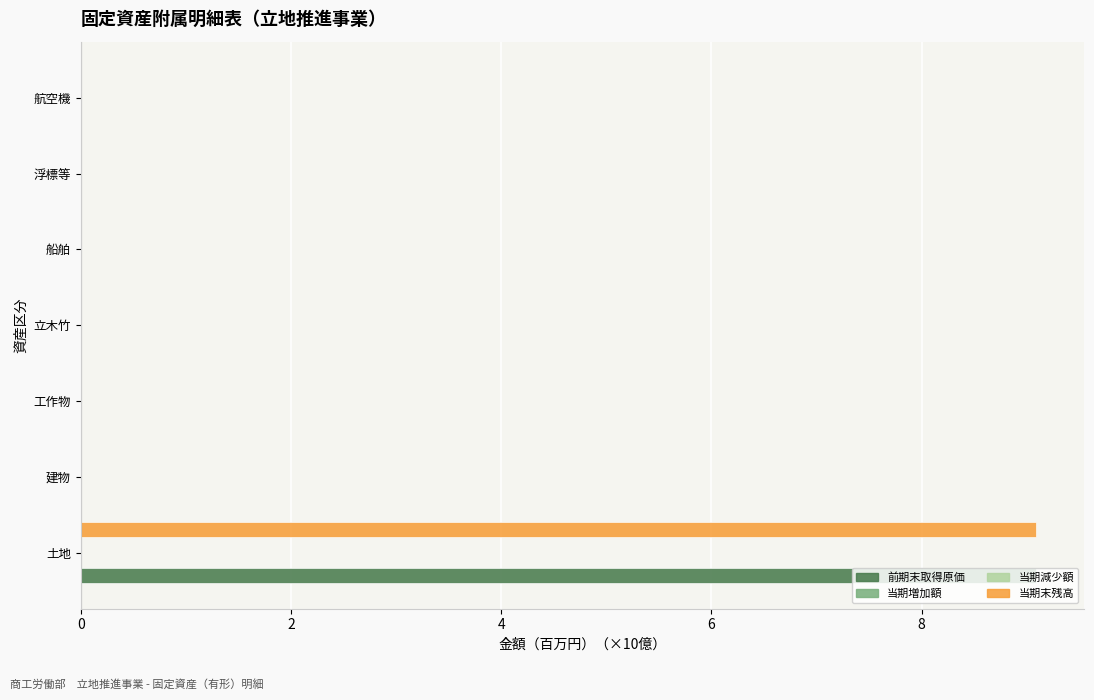

Count the number of data series in this chart.

4